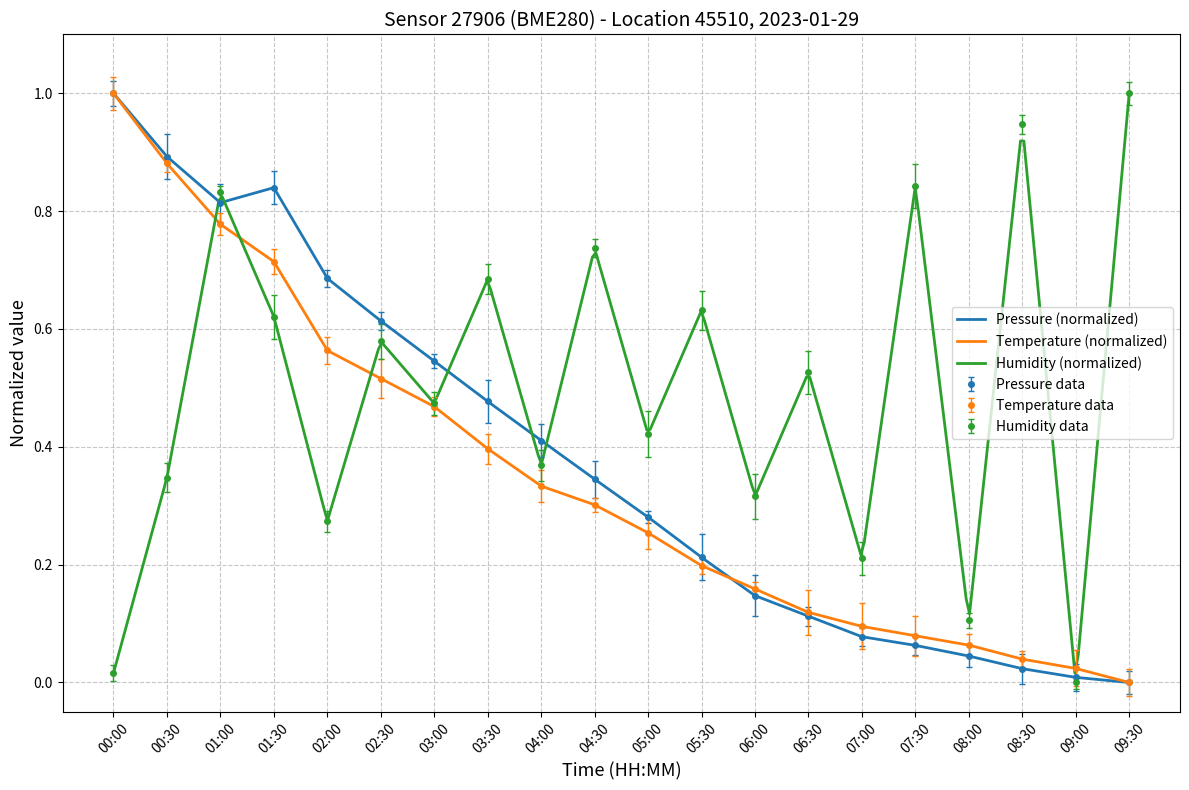

Which has a higher value, 00:00 or 09:00?

00:00